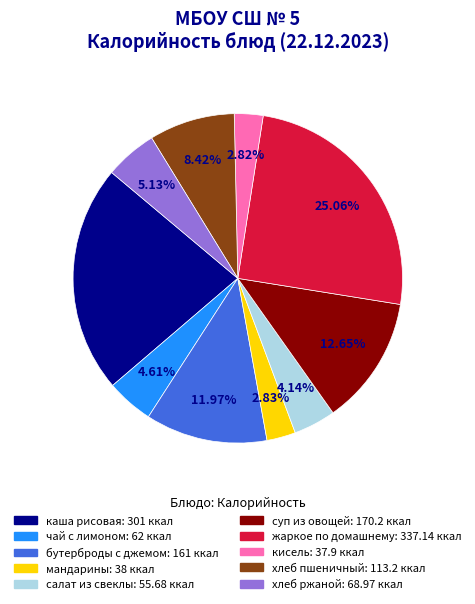

Is the sum of каша рисовая and мандарины greater than half?

No